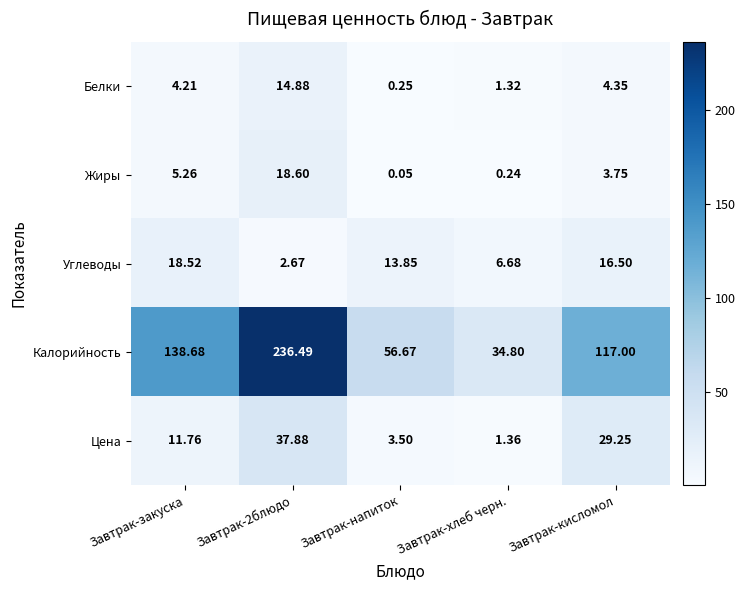

Which series has the largest range (max minus min)?

Калорийность